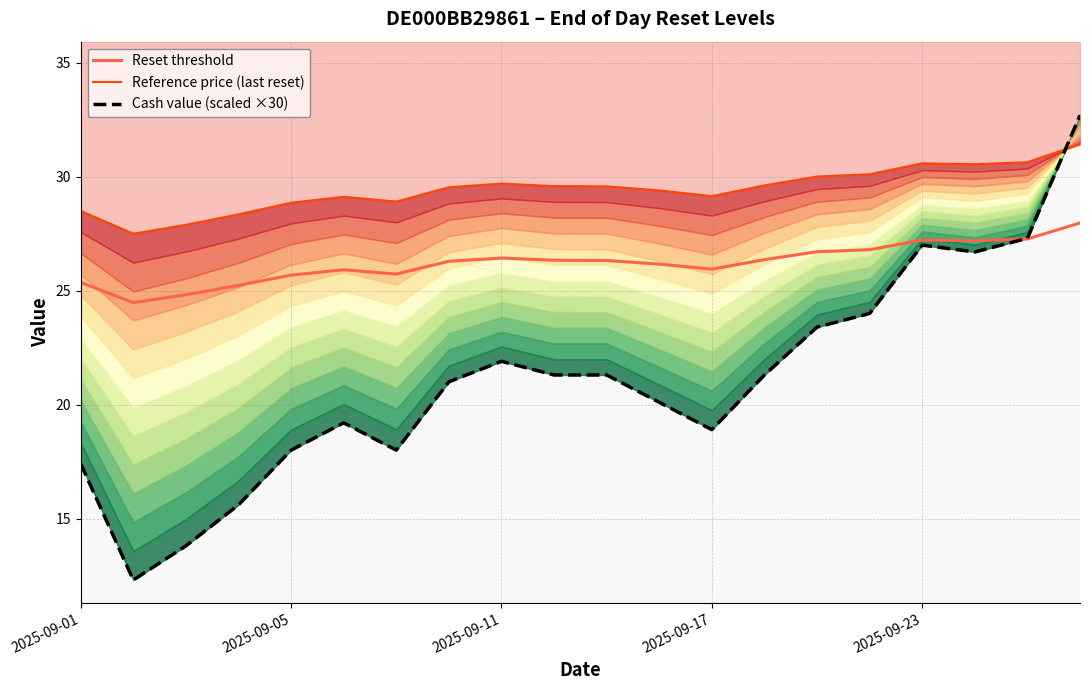

How many lines are shown in the chart?

3